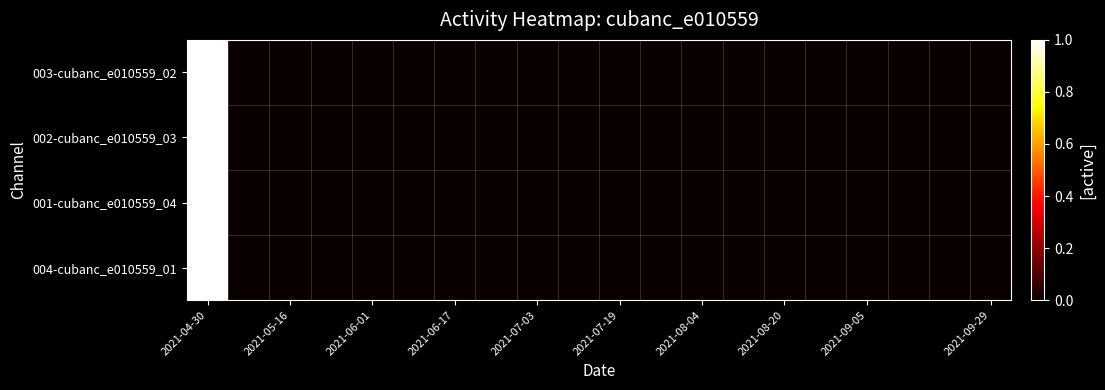

How many series are shown in this chart?

4